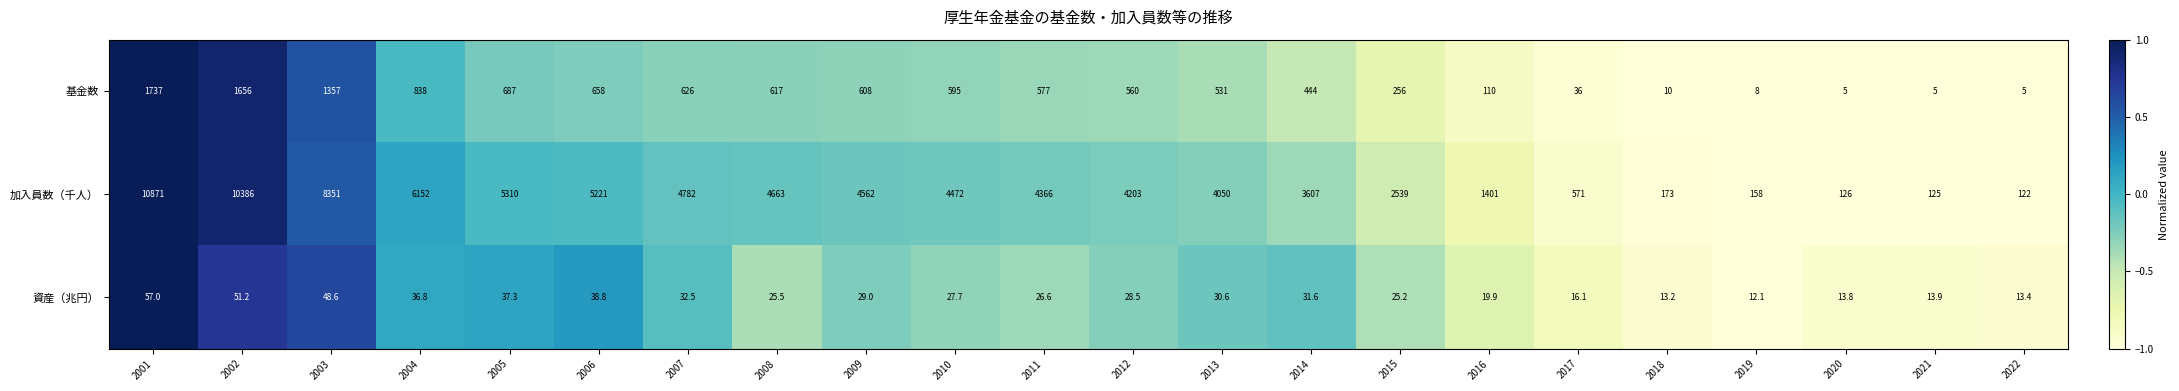

What is the average value of the 資産（兆円） series?

28.6